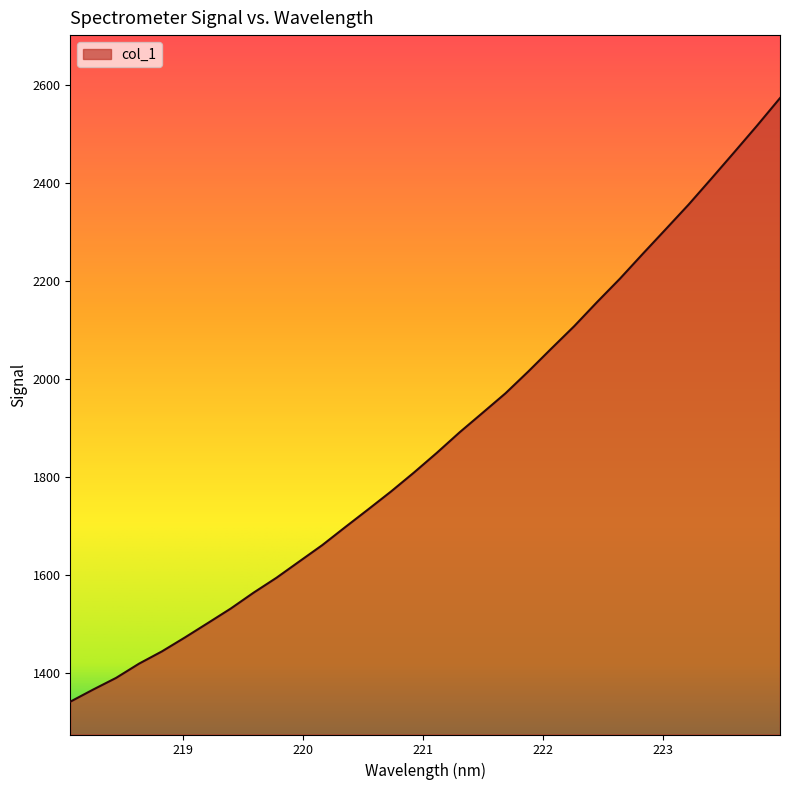

Does the chart have visible grid lines?

No